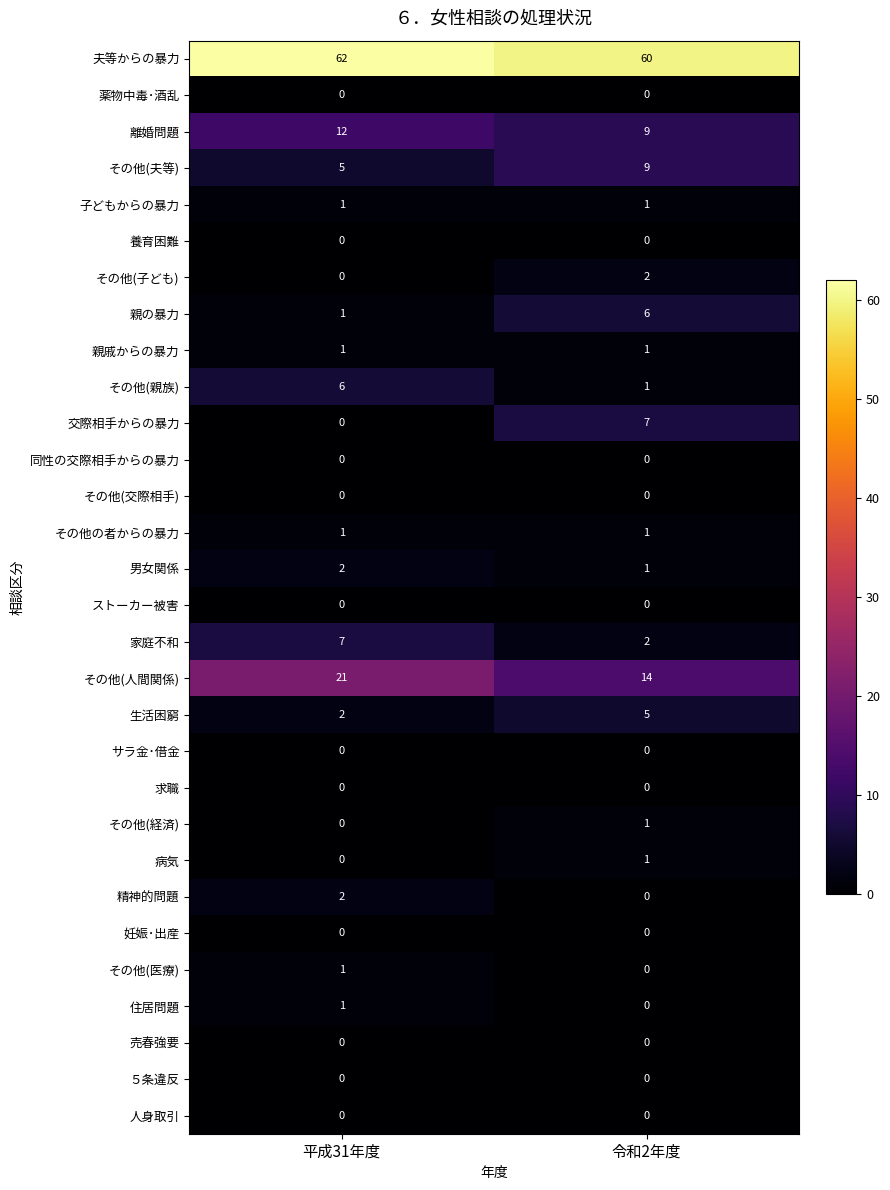

At how many categories does at least one series exceed 25?

2